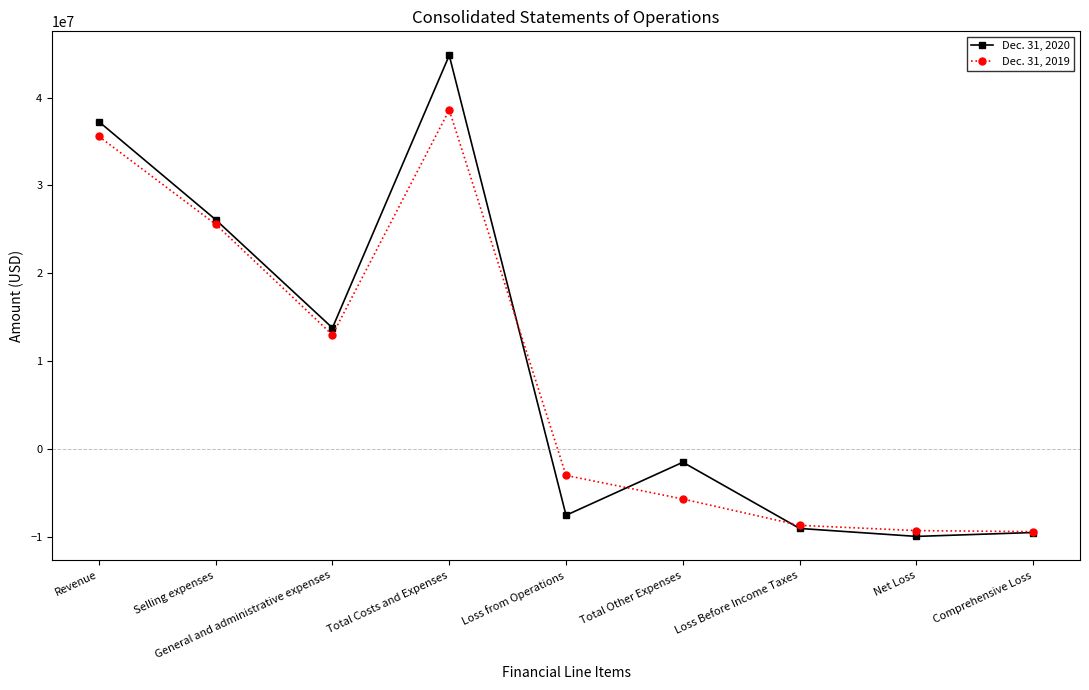

Which series changed the most between Revenue and Total Costs and Expenses?

Dec. 31, 2020